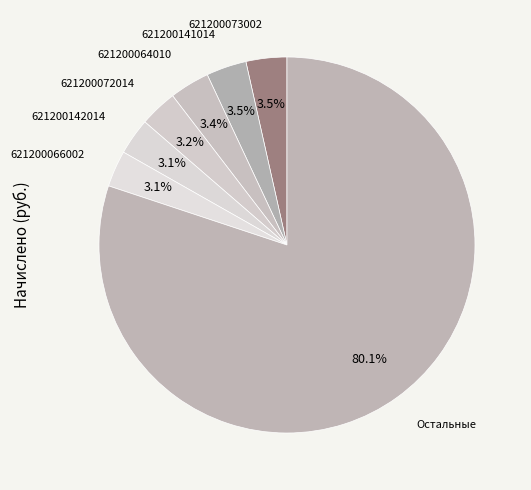

How many slices are in this pie chart?

7